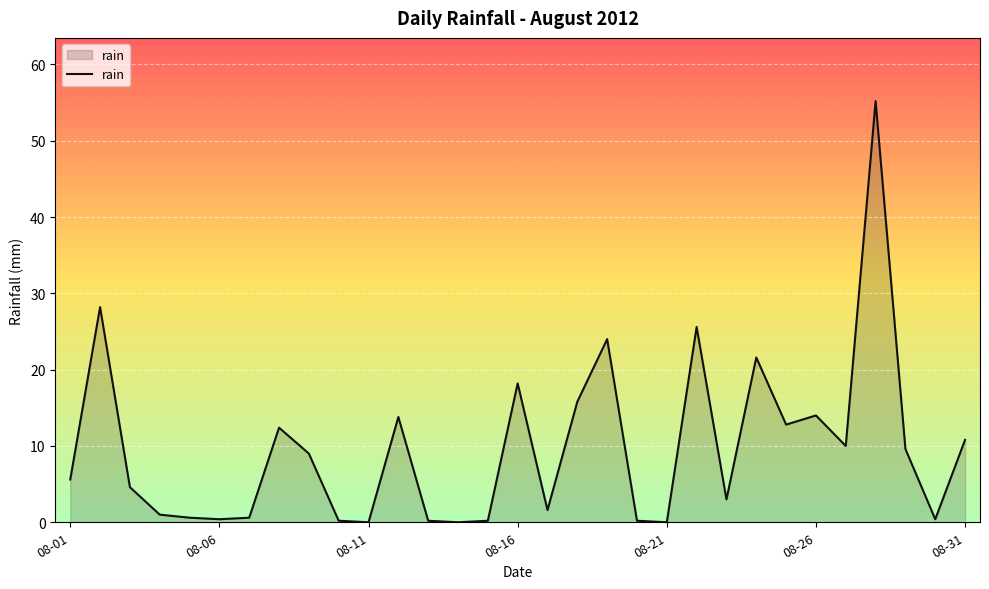

What is the greatest value displayed?

55.2